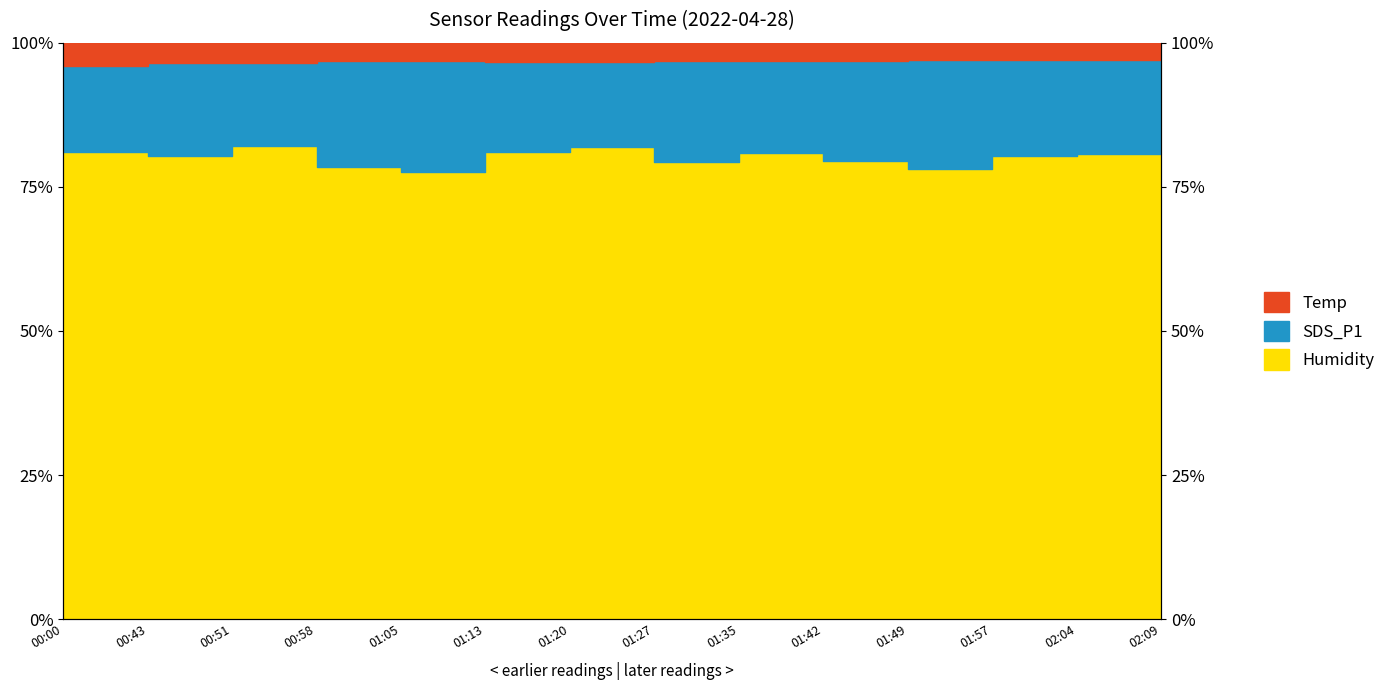

Between 00:58 and 01:20, which series saw the biggest shift?

SDS_P1